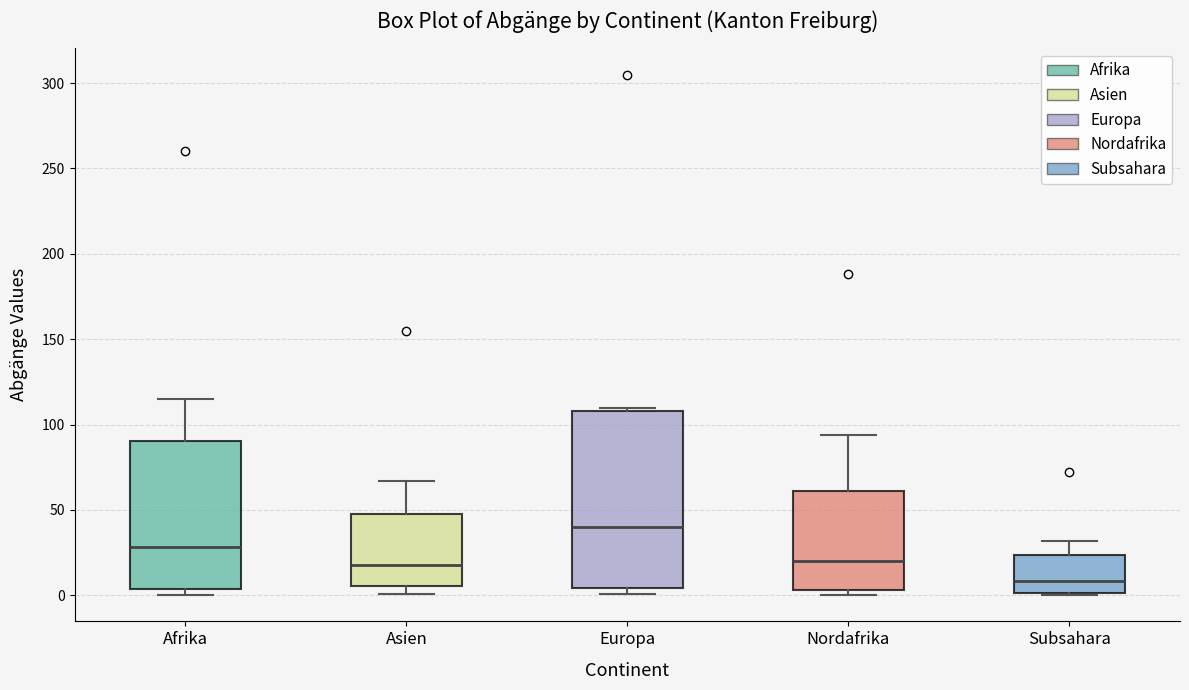

Reading left to right, read every box against the y-axis: the position of its median line, the range the box covers, and the ends of its whiskers. The values are not printed on the chart, so give them approximately, as read against the axis.

Afrika: median 30, box 5 to 90, whiskers 0 to 115
Asien: median 20, box 5 to 50, whiskers 0 to 65
Europa: median 40, box 5 to 110, whiskers 0 to 110 (just above the box's upper edge)
Nordafrika: median 20, box 5 to 60, whiskers 0 to 95
Subsahara: median 10, box 0 to 25, whiskers 0 to 30